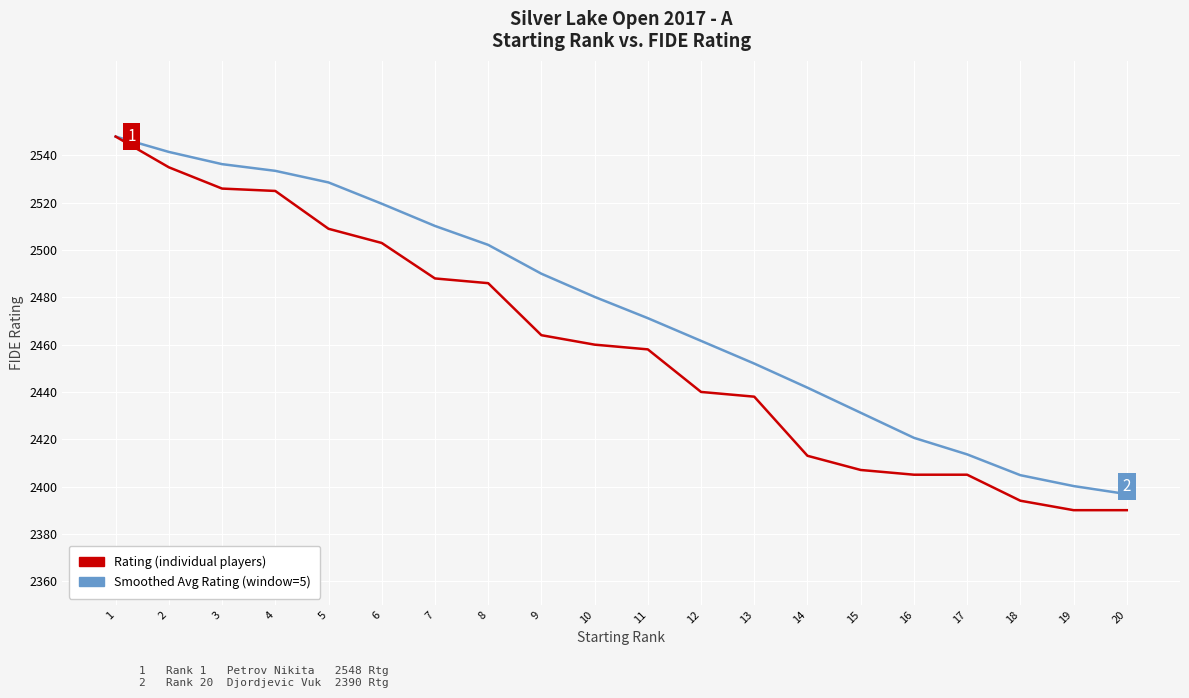

Reading left to right, what are all the values shown in this chart?

Rating: 2548.0	2535.0	2526.0	2525.0	2509.0	2503.0	2488.0	2486.0	2464.0	2460.0	2458.0	2440.0	2438.0	2413.0	2407.0	2405.0	2405.0	2394.0	2390.0	2390.0
Smoothed Avg Rating (window=5): 2548.0	2541.5	2536.3	2533.5	2528.6	2519.6	2510.2	2502.2	2490.0	2480.2	2471.2	2461.6	2452.0	2441.8	2431.2	2420.6	2413.6	2404.8	2400.2	2396.8